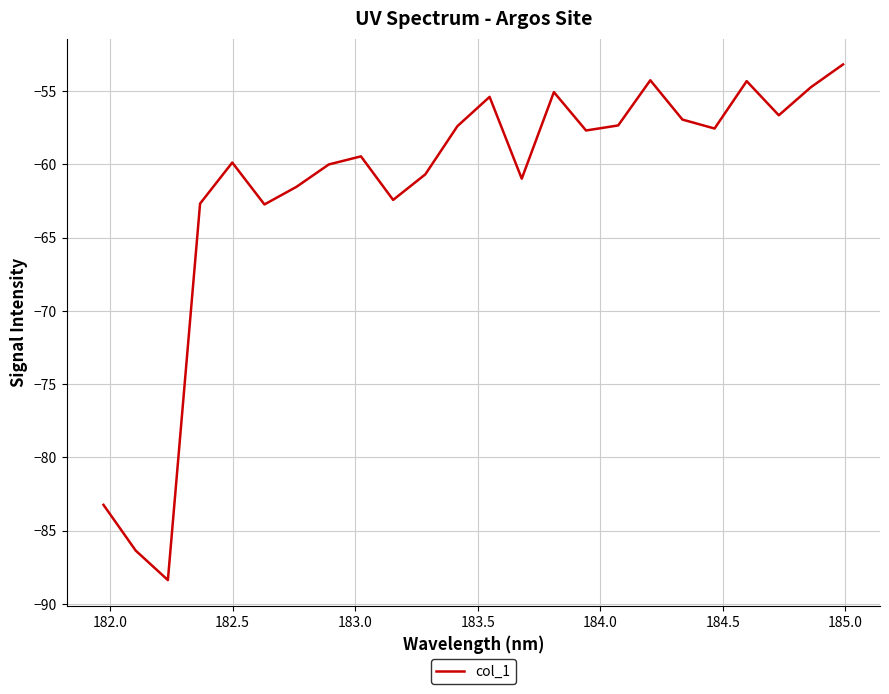

What is the difference between the maximum and minimum values?

35.2